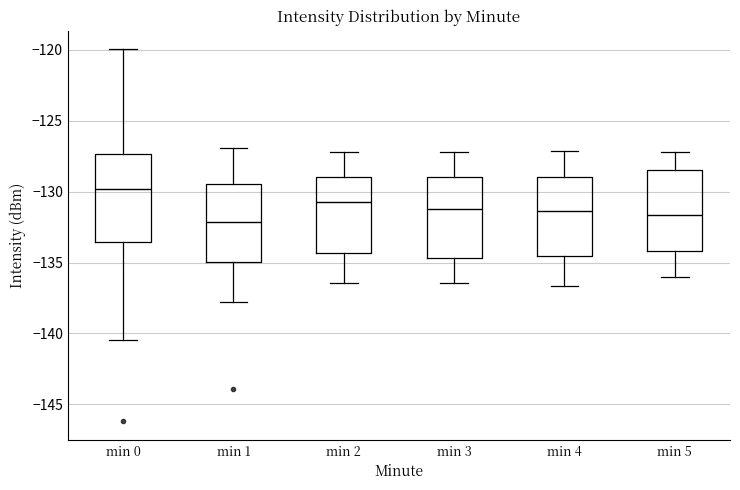

Where is the lower edge of the box for min 5 on the y-axis? The values are not printed on the chart, so give them approximately, as read against the axis.

-134.0